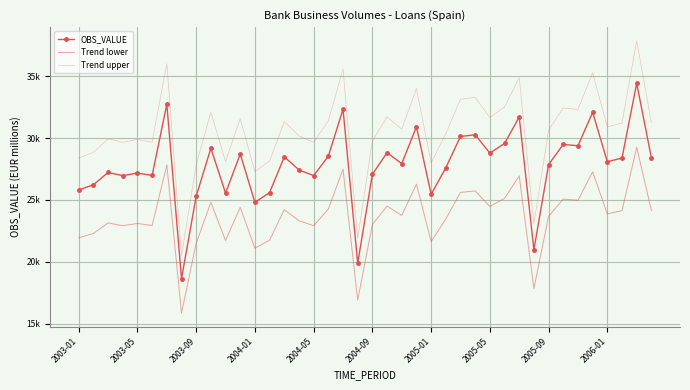

What are all the series names shown in the legend?

OBS_VALUE, Trend lower, Trend upper